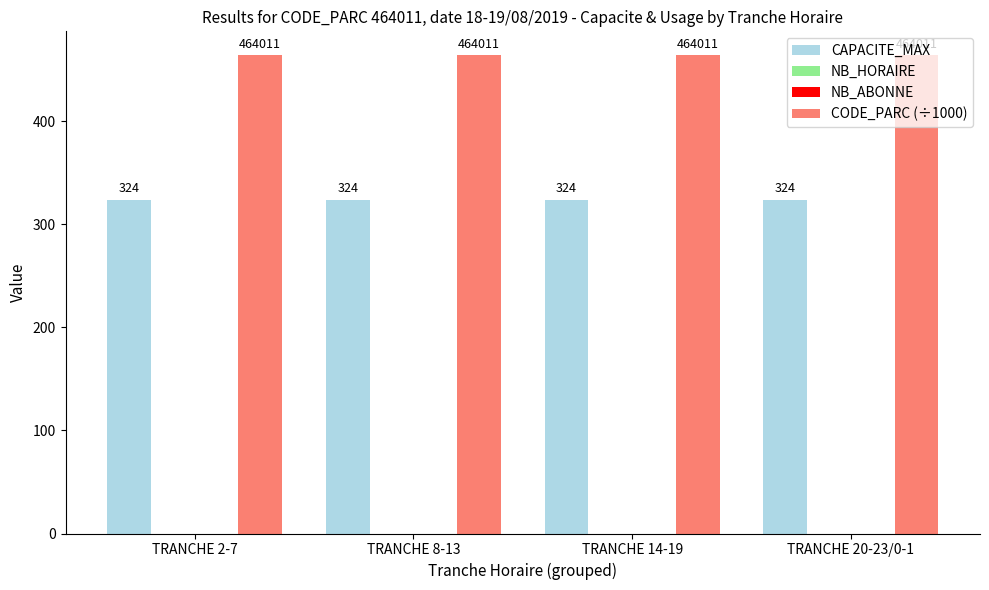

Reading right to left, transcribe all the data shown in this chart.

CAPACITE_MAX: TRANCHE 20-23/0-1=324.0	TRANCHE 14-19=324.0	TRANCHE 8-13=324.0	TRANCHE 2-7=324.0
NB_HORAIRE: TRANCHE 20-23/0-1=0.0	TRANCHE 14-19=0.0	TRANCHE 8-13=0.0	TRANCHE 2-7=0.0
NB_ABONNE: TRANCHE 20-23/0-1=0.0	TRANCHE 14-19=0.0	TRANCHE 8-13=0.0	TRANCHE 2-7=0.0
CODE_PARC (÷1000): TRANCHE 20-23/0-1=464.0	TRANCHE 14-19=464.0	TRANCHE 8-13=464.0	TRANCHE 2-7=464.0